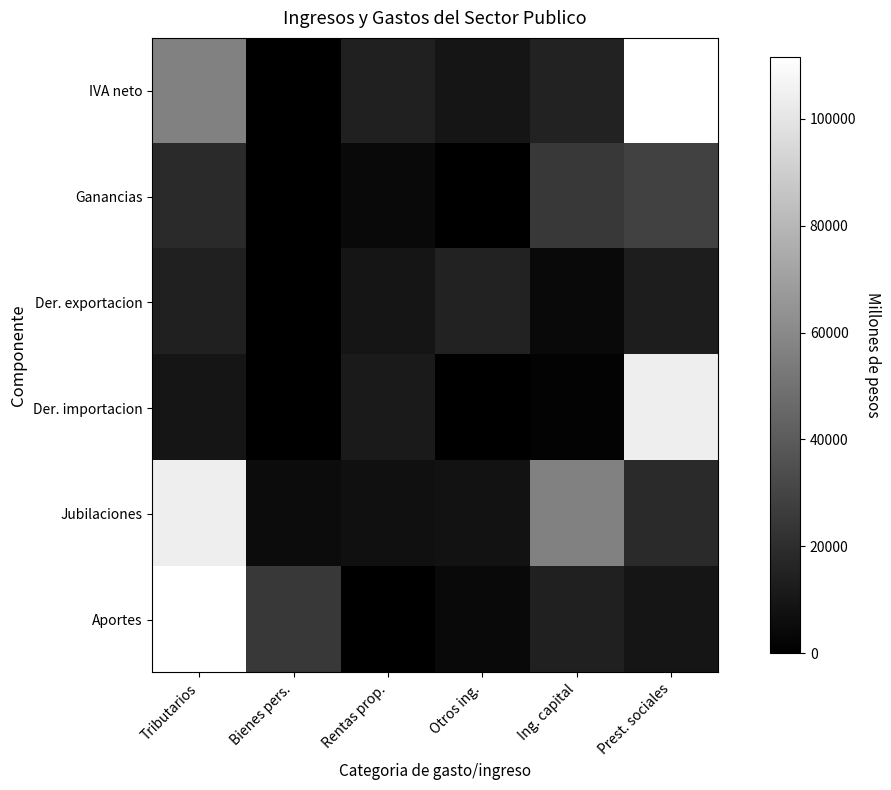

Which series has the largest total across all categories?

IVA neto